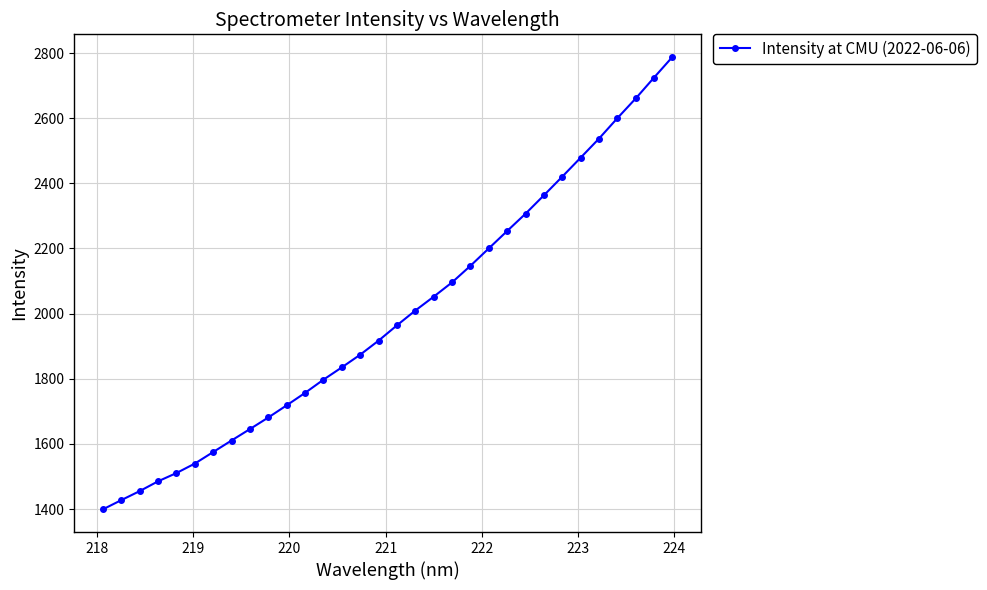

What is the minimum value shown in the chart?

1398.8